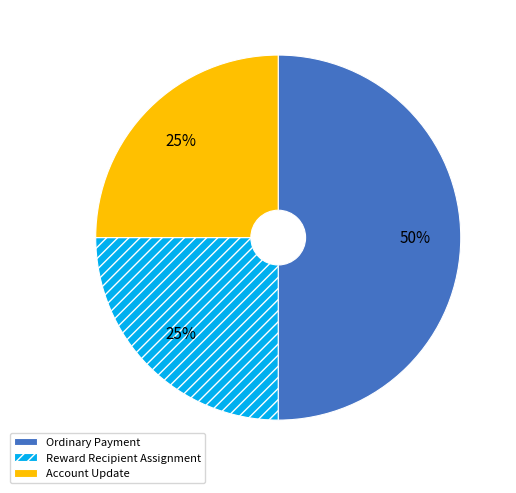

To the nearest percent, what portion does Account Update represent?

25%